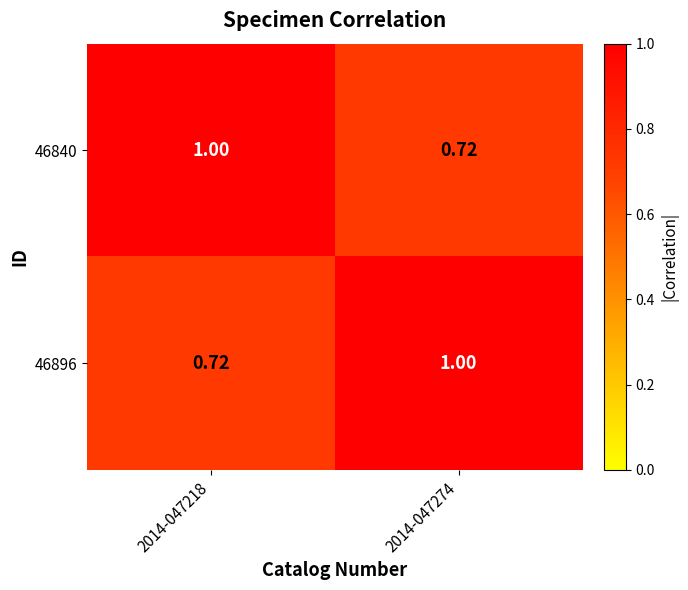

What is the total value across all series at 2014-047274?

1.7